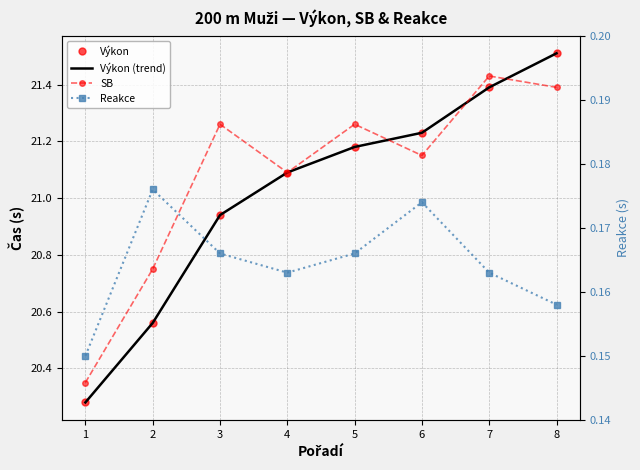

What is the approximate value of SB at 6?

21.1